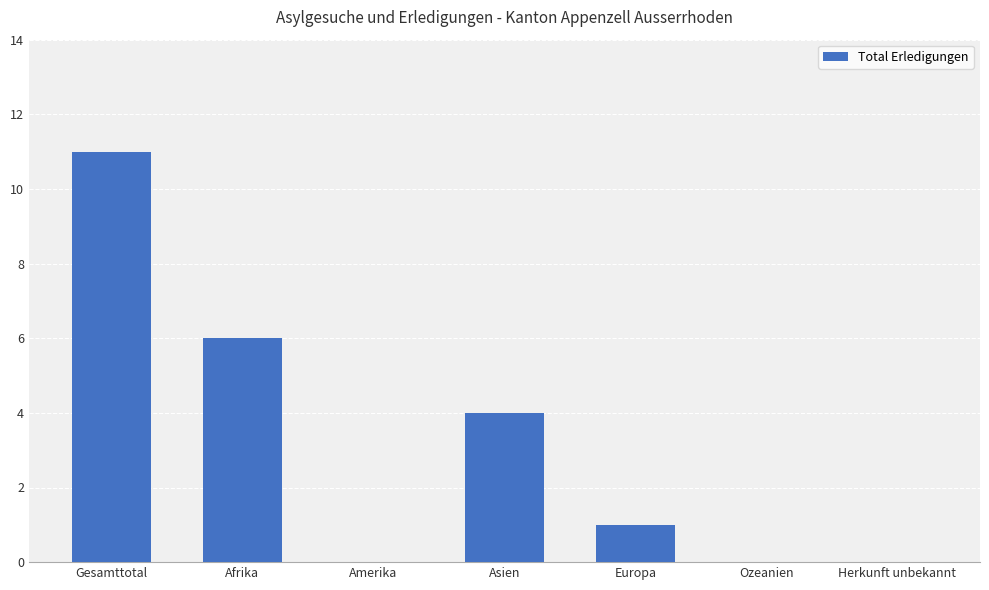

Read the value at Afrika.

6